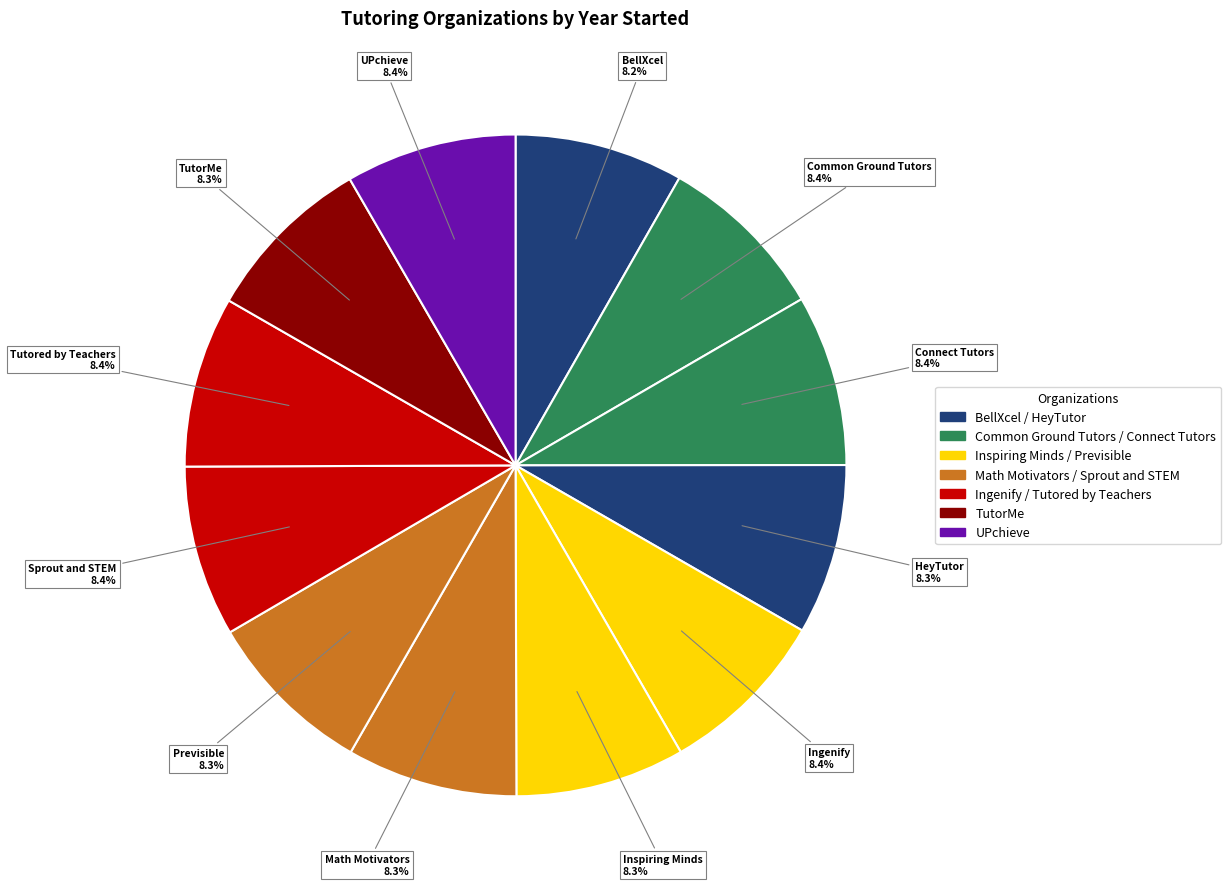

Which slice is the smallest?

BellXcel